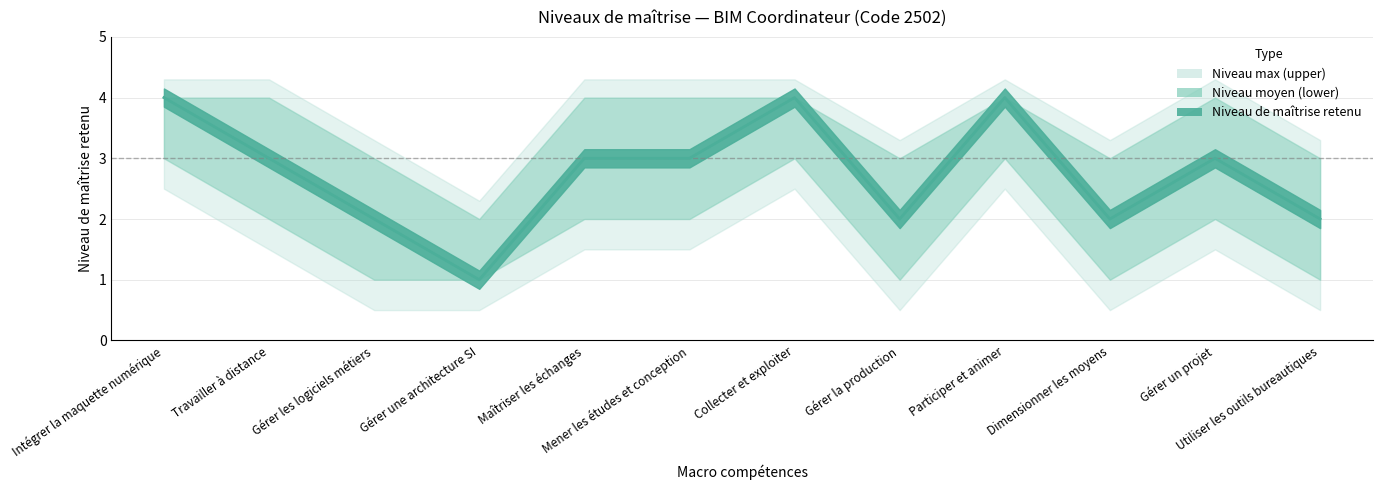

What is the highest value of the Niveau de maîtrise retenu series?

4